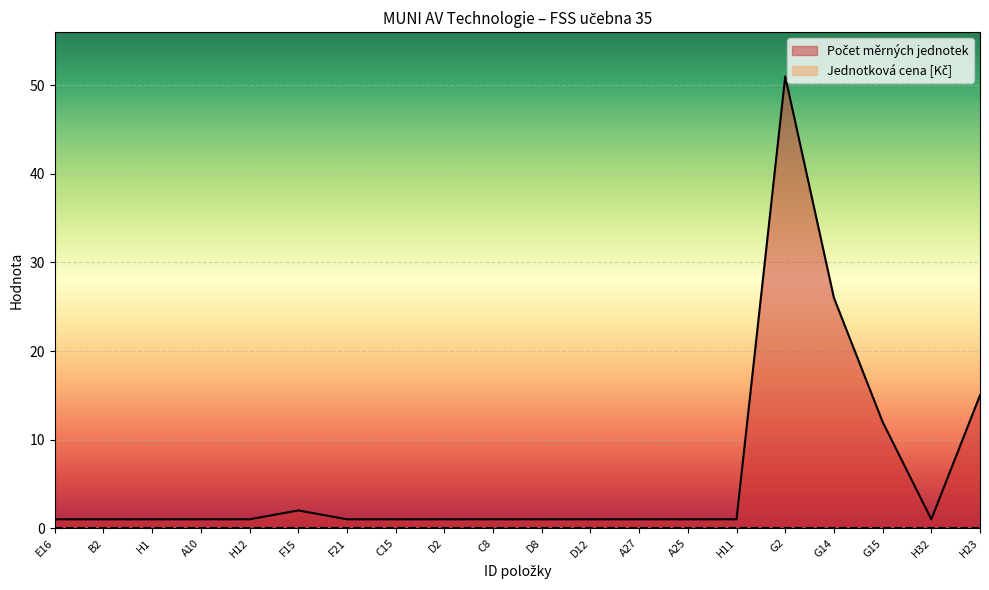

What is the ratio of the value at H23 to the value at D8?

15.0